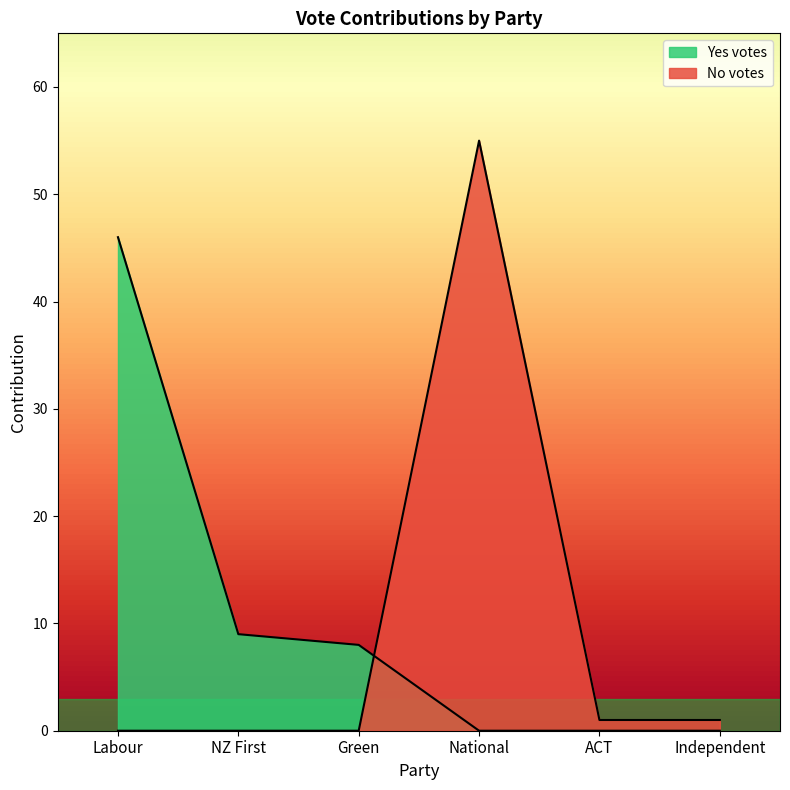

Which series changed the most between NZ First and Green?

Yes votes